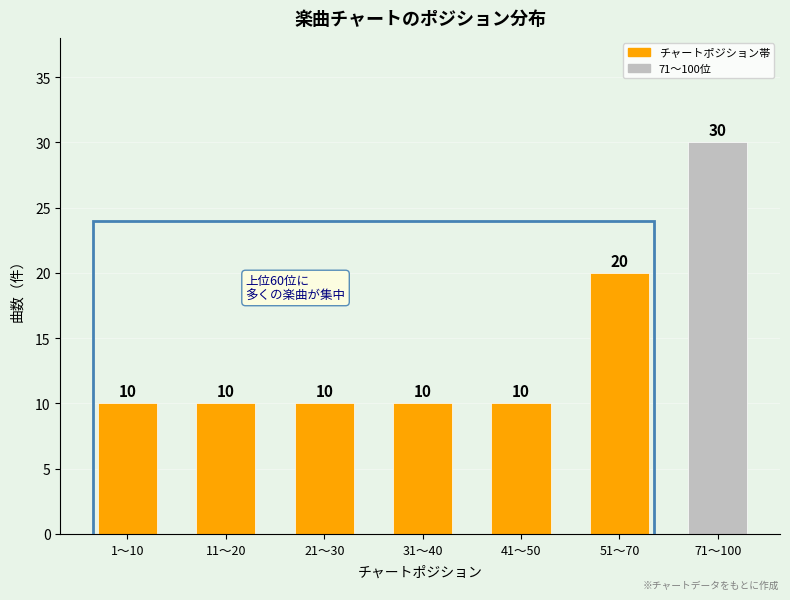

Reading left to right, list all the values displayed in this chart.

1～10=10	11～20=10	21～30=10	31～40=10	41～50=10	51～70=20	71～100=30